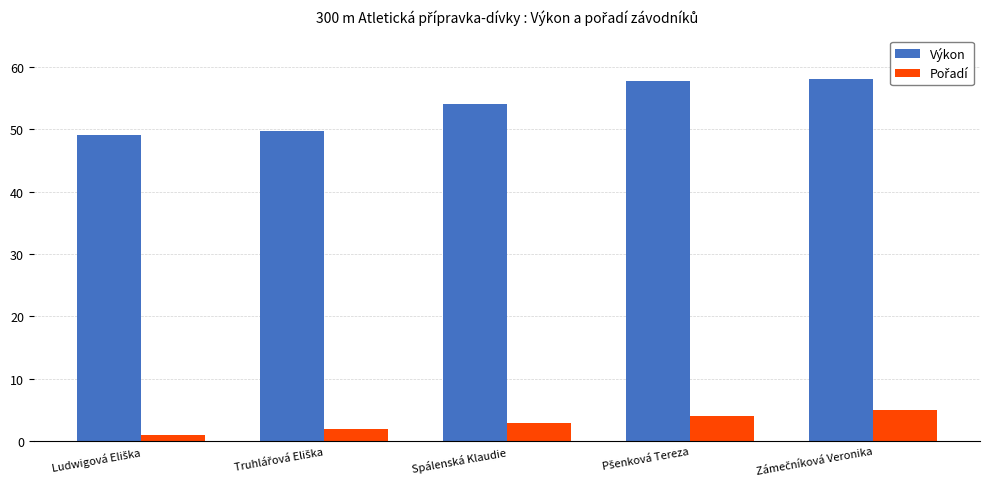

Is it true that Výkon equals 25.7 at Spálenská Klaudie?

False